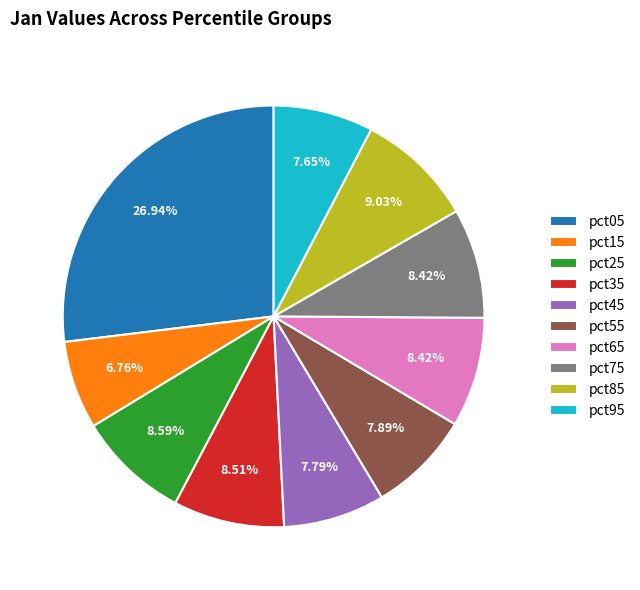

To the nearest percent, what is the combined percentage of pct95 and pct85?

17%